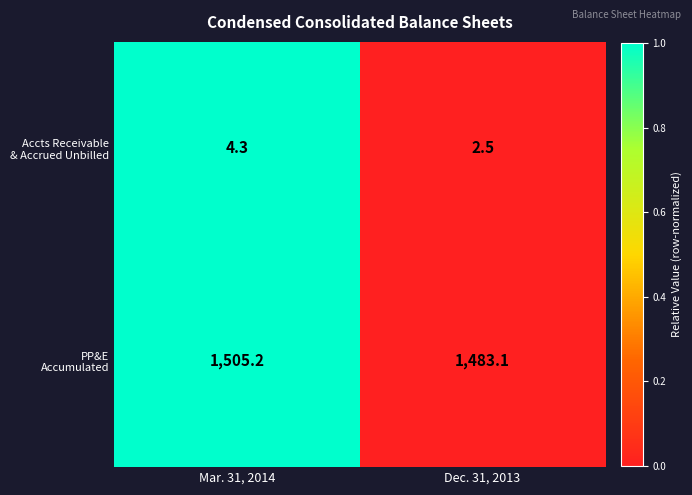

What is the total value across all series at Dec. 31, 2013?

1485.6